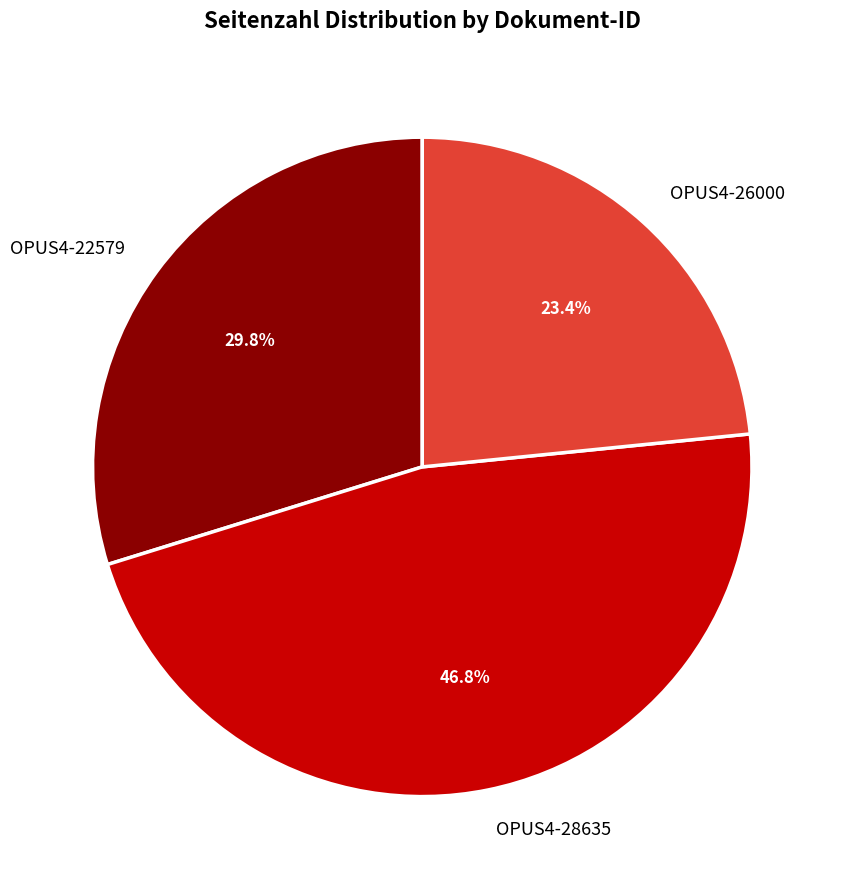

How many slices are in this pie chart?

3